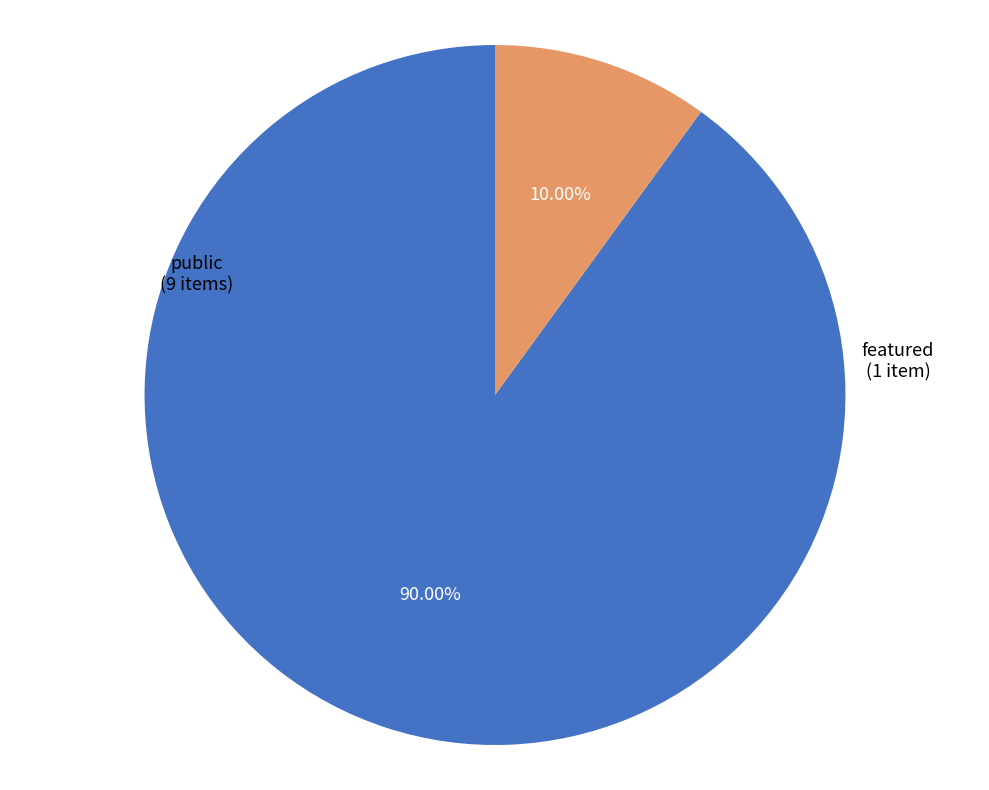

Combined, do public and featured account for over 50%?

Yes